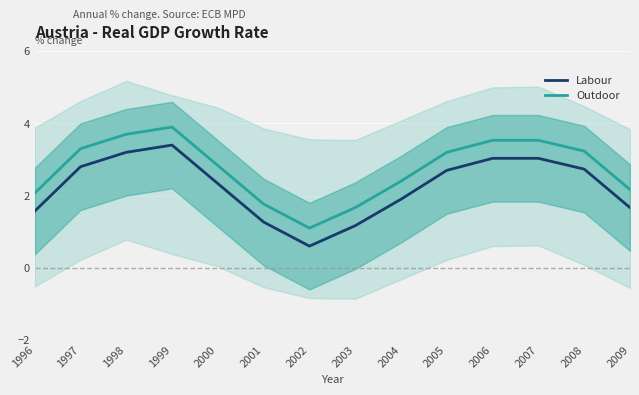

The Labour series shows 1.6 at 1996. True or false?

True